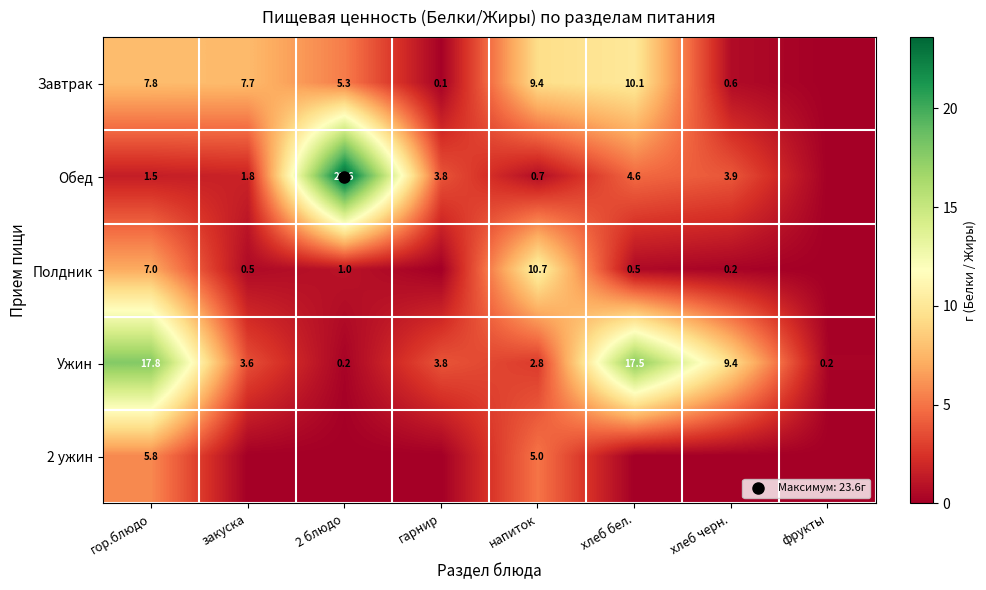

What is the sum of the Полдник values at 2 блюдо and напиток?

11.7